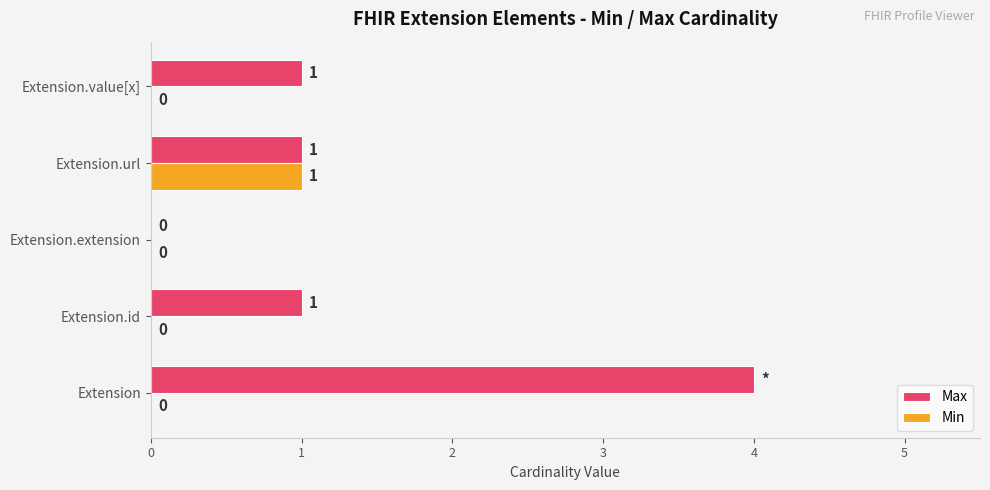

What is the maximum value shown in the chart?

4